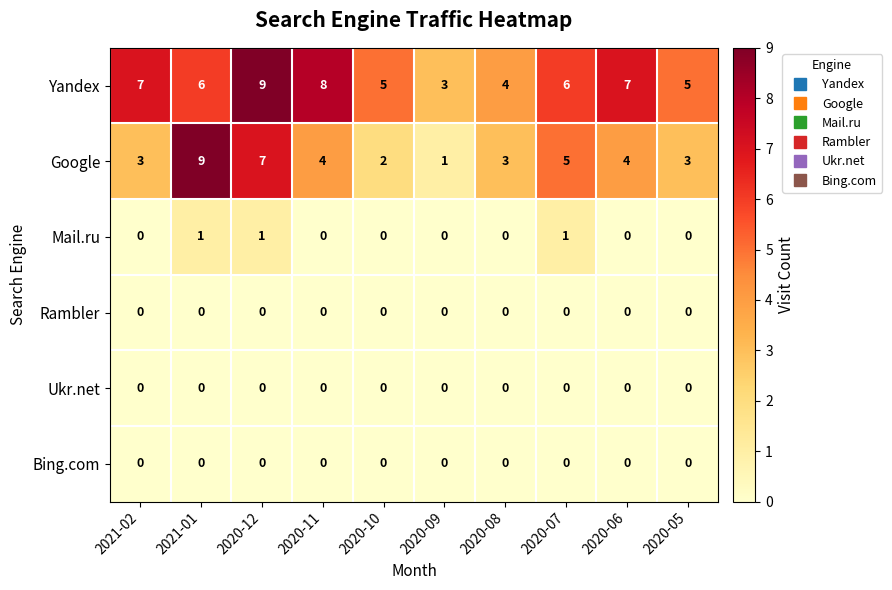

What is the maximum value shown in the chart?

9